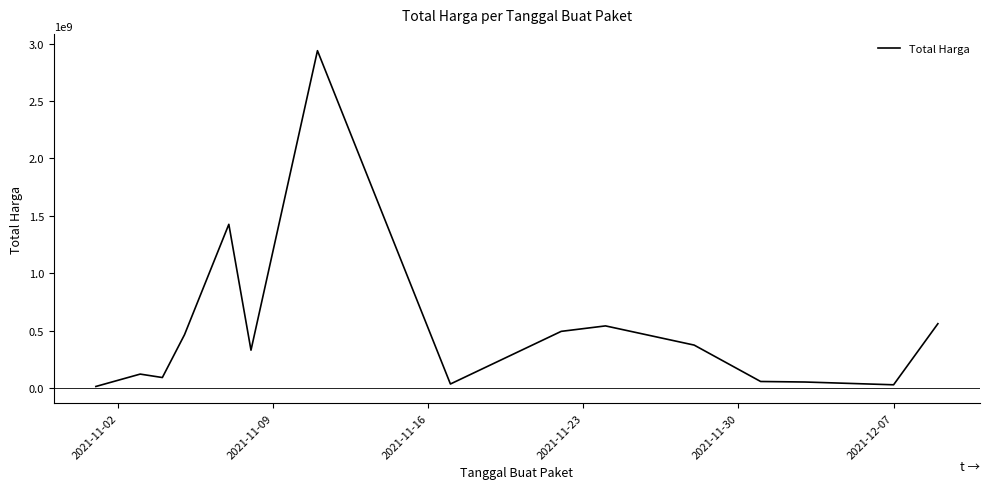

What is the difference between the maximum and minimum values?

2926175740